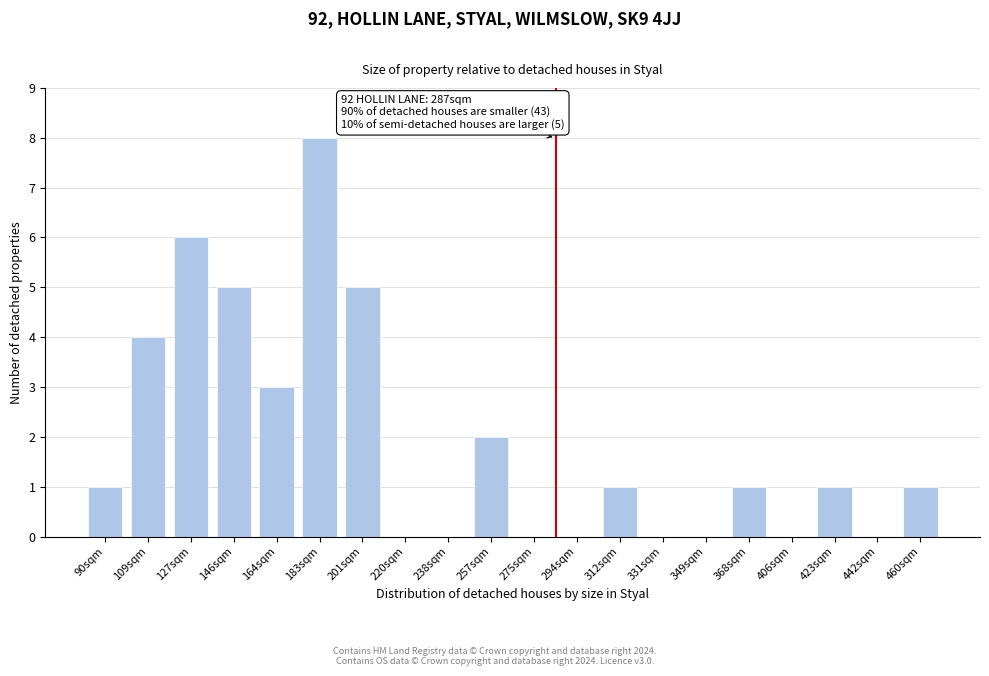

Reading right to left, transcribe all the data shown in this chart.

460sqm=1	442sqm=0	423sqm=1	406sqm=0	368sqm=1	349sqm=0	331sqm=0	312sqm=1	294sqm=0	275sqm=0	257sqm=2	238sqm=0	220sqm=0	201sqm=5	183sqm=8	164sqm=3	146sqm=5	127sqm=6	109sqm=4	90sqm=1